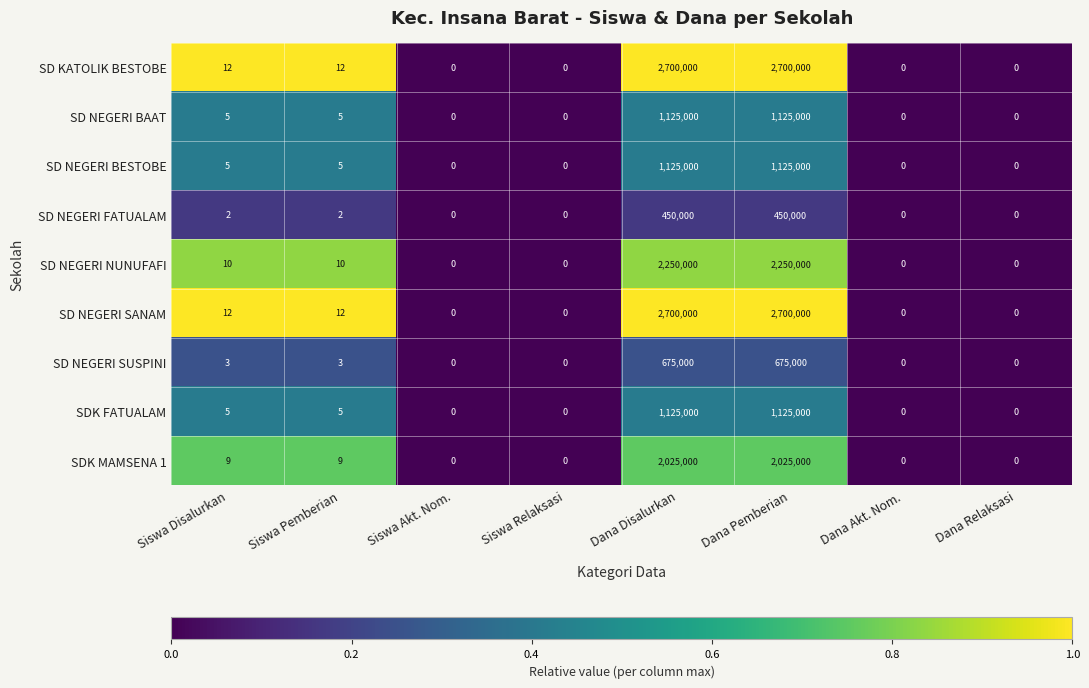

Is the value of SD NEGERI BESTOBE at Siswa Disalurkan greater than the value of SD NEGERI FATUALAM at Dana Pemberian?

No